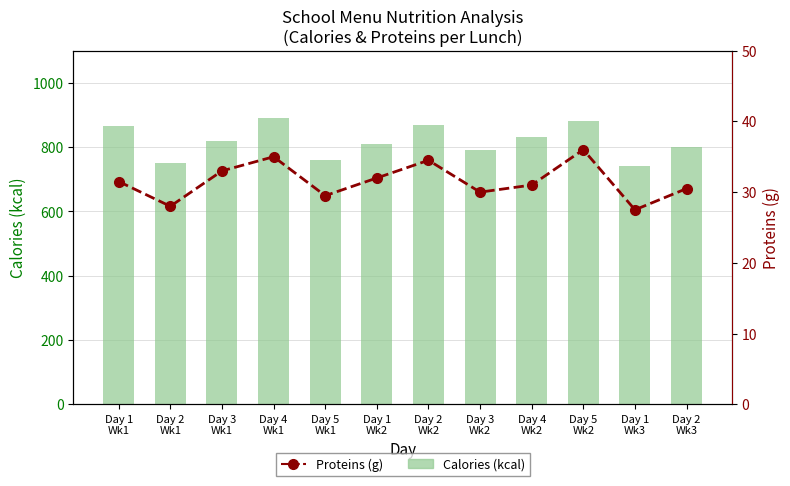

At Day 5
Wk1, list the series in order from smallest to largest.

Proteins (g), Calories (kcal)